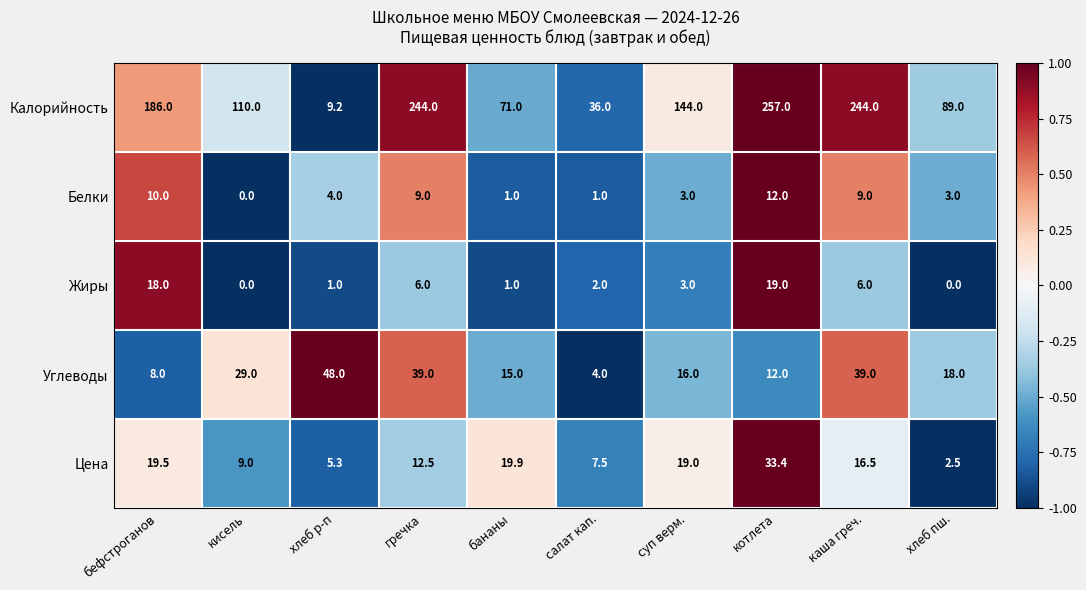

At which label does Углеводы first exceed 18?

кисель